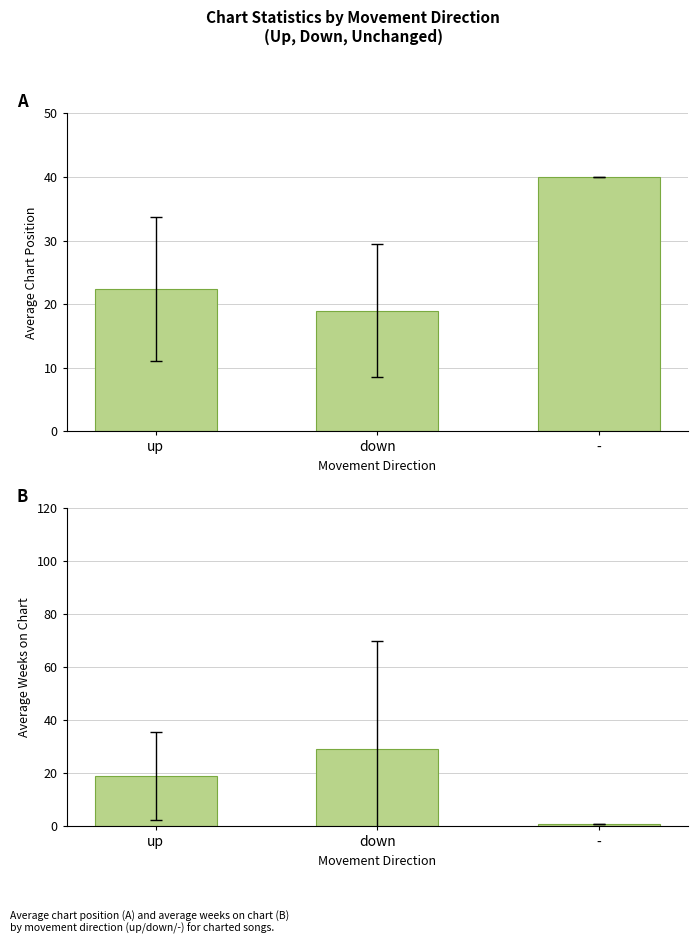

What is the spread (max minus min) of values at down?

10.3